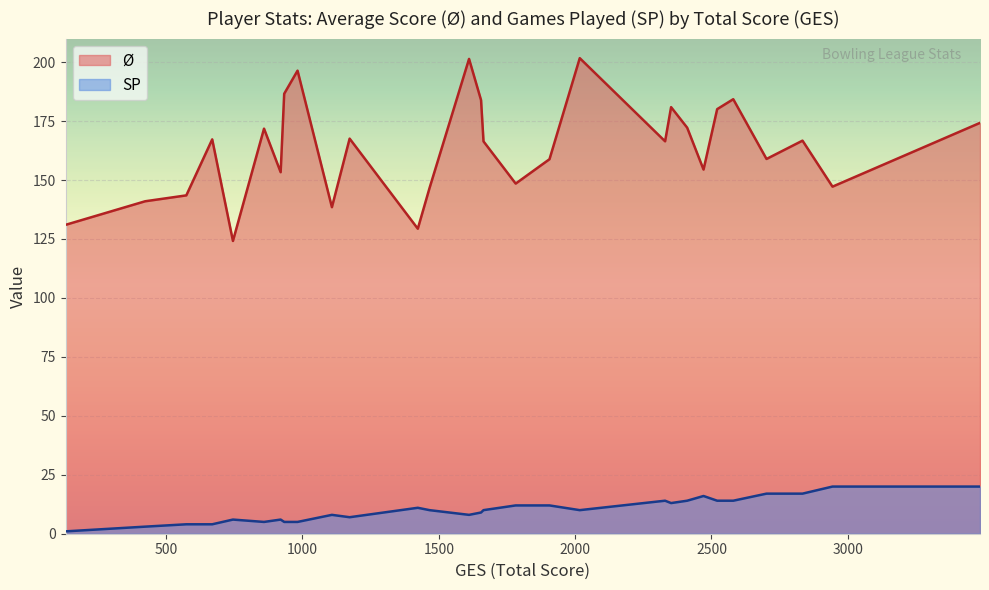

Rank the categories by Ø value from highest to lowest.

2017, 1611, 982, 935, 933, 2580, 1655, 2352, 2521, 3485, 2411, 859, 3430, 3415, 1173, 669, 2834, 2330, 1664, 3291, 2702, 1906, 1889, 2471, 920, 3002, 598, 1782, 593, 2944, 1466, 574, 423, 1108, 131, 1423, 745